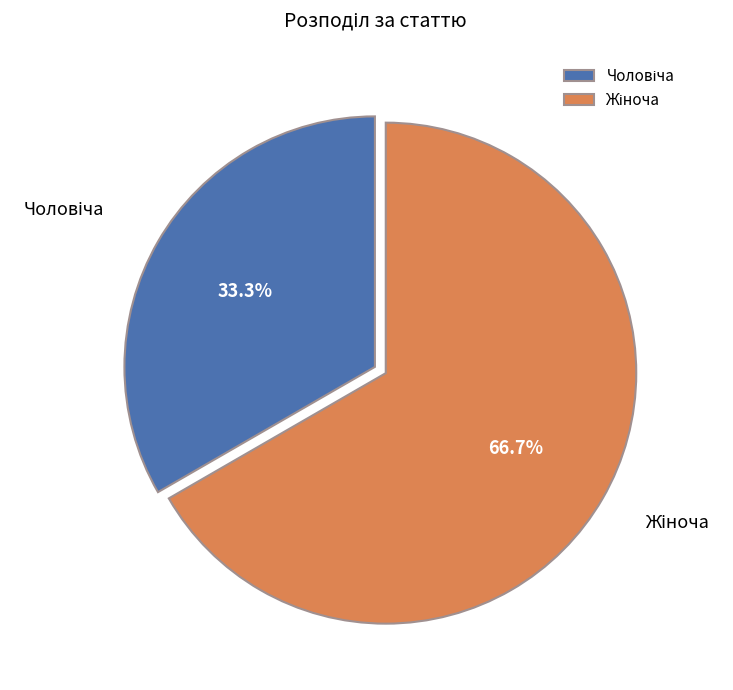

Is there any slice that represents more than half of the pie?

Yes